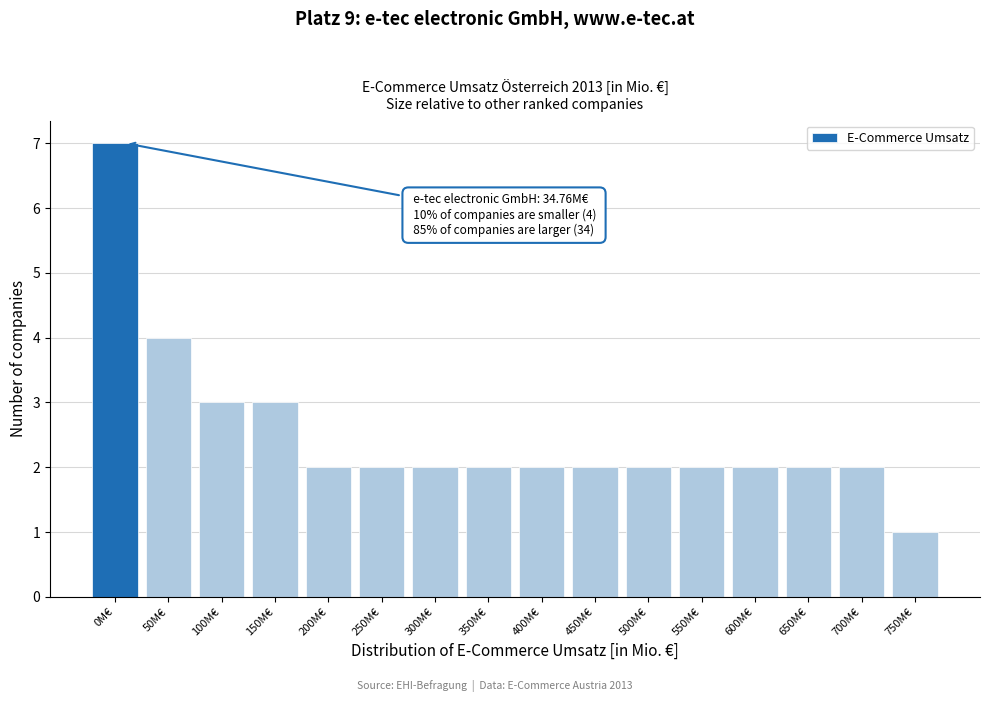

Reading left to right, transcribe all the data shown in this chart.

0M€=7	50M€=4	100M€=3	150M€=3	200M€=2	250M€=2	300M€=2	350M€=2	400M€=2	450M€=2	500M€=2	550M€=2	600M€=2	650M€=2	700M€=2	750M€=1